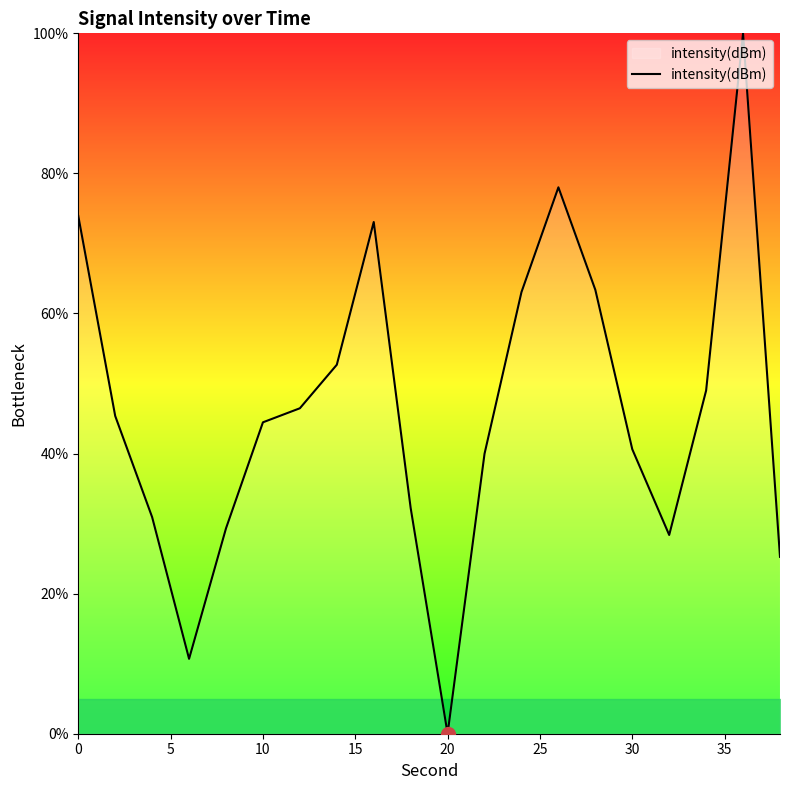

What is the maximum value shown in the chart?

100.0